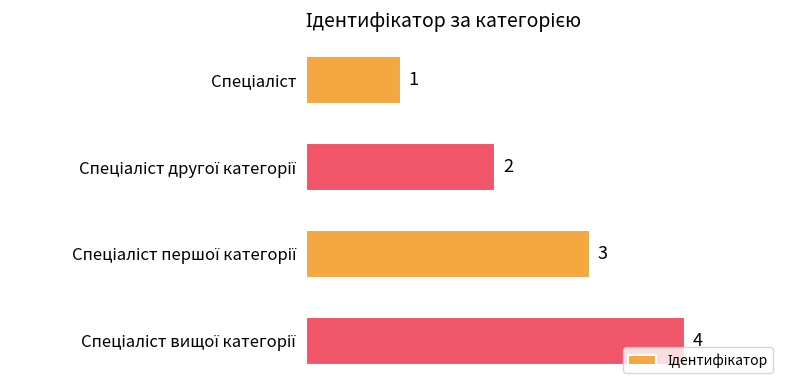

Count the number of data series in this chart.

1